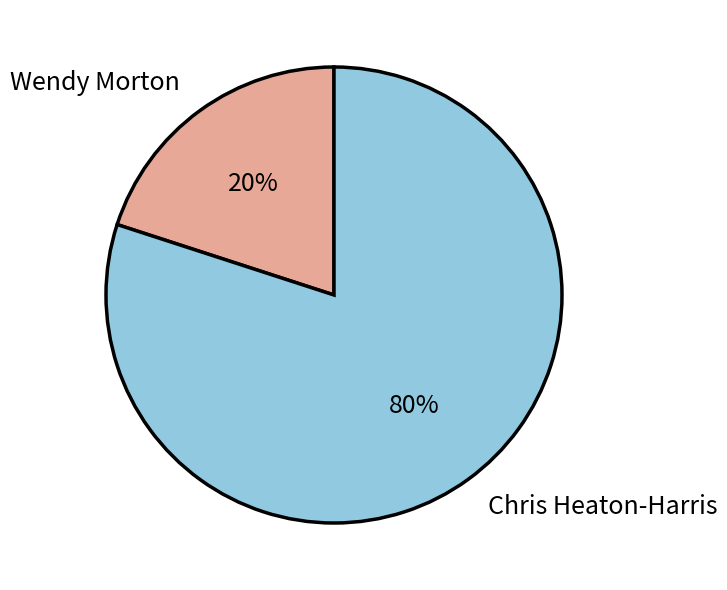

Which slice is the smallest?

Wendy Morton